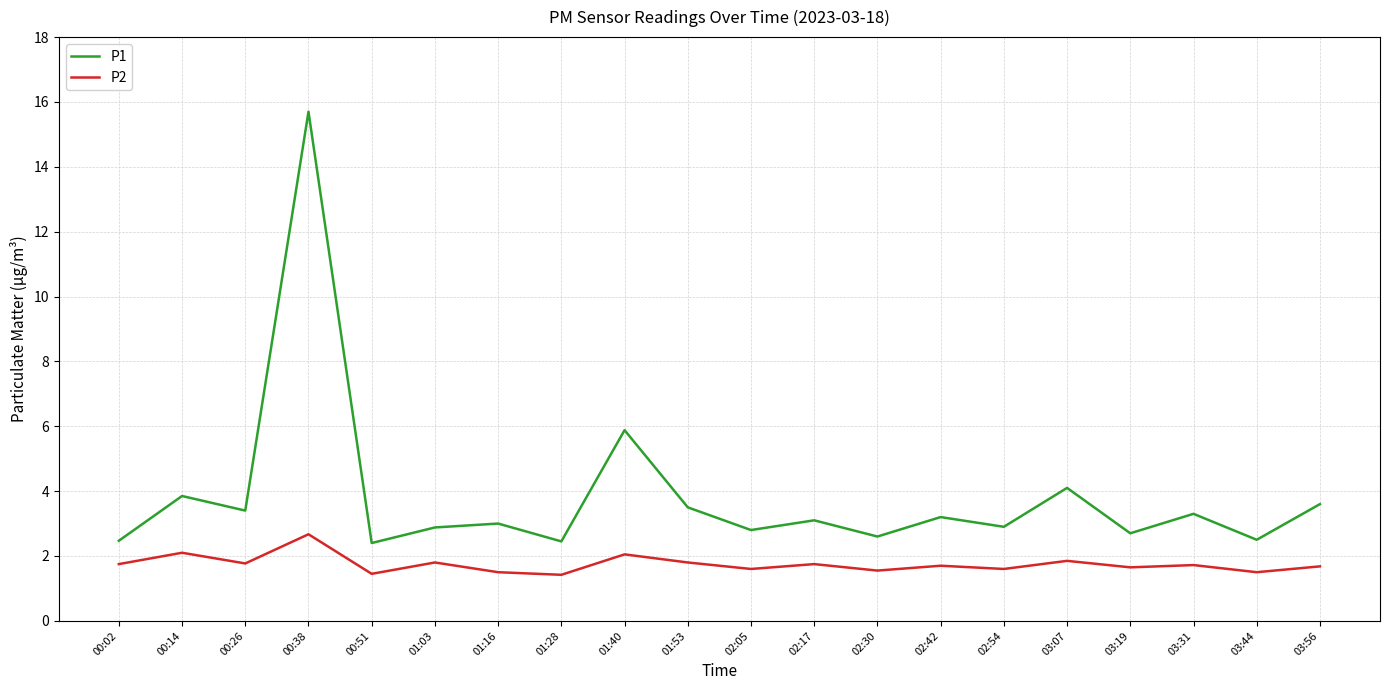

Which series has the largest range (max minus min)?

P1